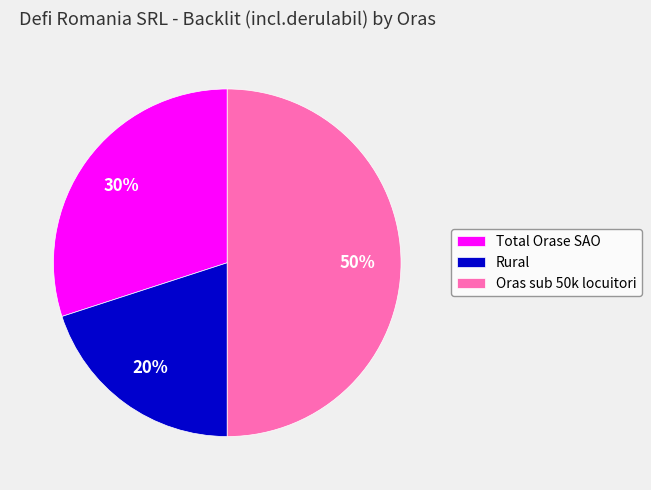

How many slices are in this pie chart?

3